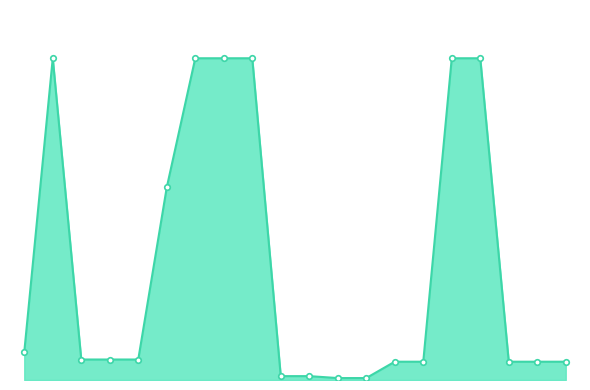

Reading left to right, extract all data points from this chart.

818.5	9480.1	603.7	603.7	603.7	5673.8	9480.1	9480.1	9480.1	114.1	114.1	57.0	57.0	539.0	539.0	9480.1	9480.1	539.0	539.0	539.0